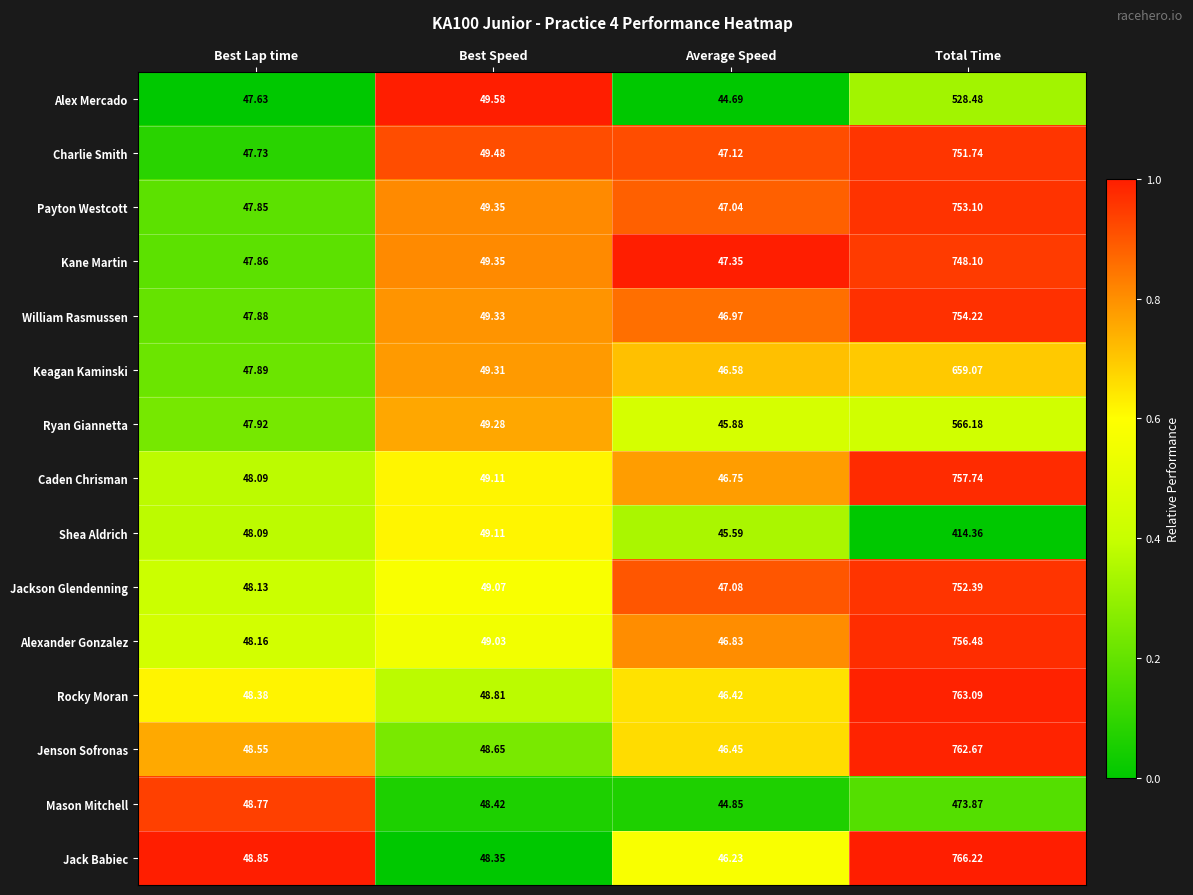

Which series has the largest total across all categories?

Jack Babiec